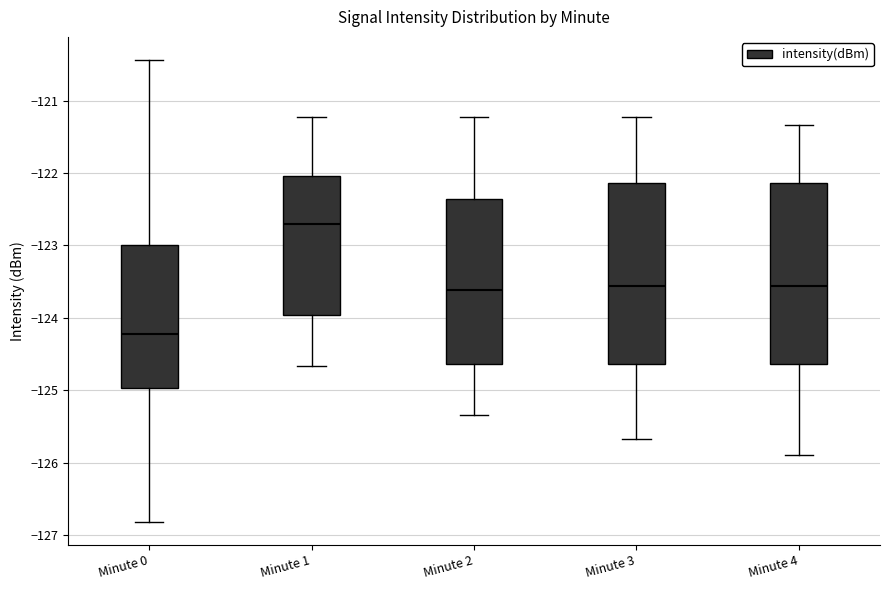

Where does the lower whisker of the box for Minute 2 end on the y-axis? The values are not printed on the chart, so give them approximately, as read against the axis.

-125.3